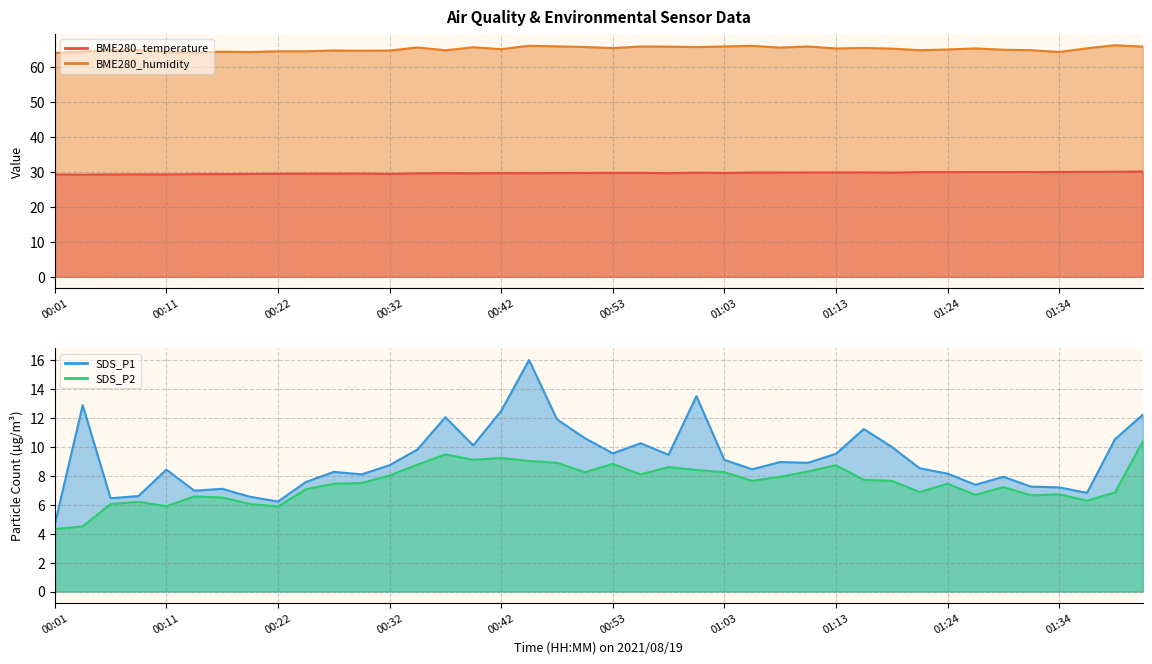

What is the average value of the SDS_P1 series?

9.2